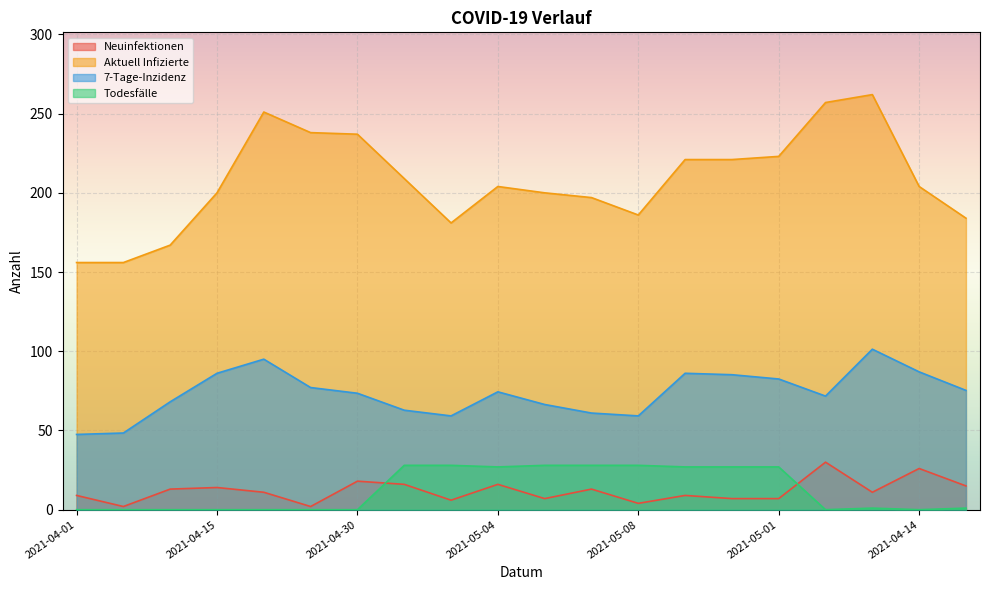

How many categories are shown in the chart?

20